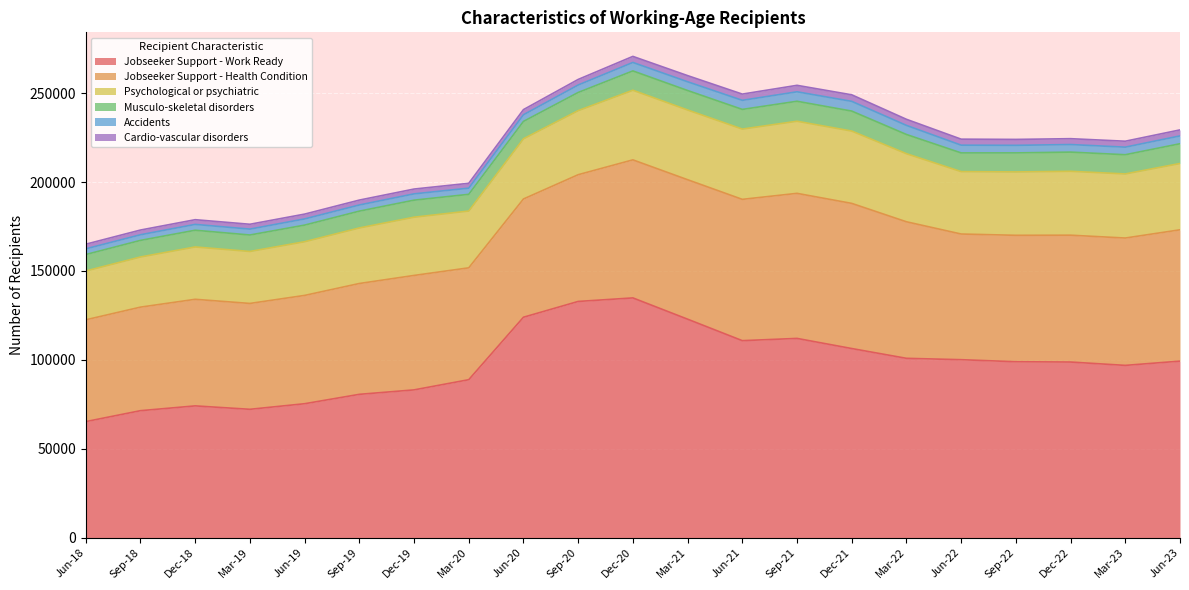

True or false: Psychological or psychiatric has more than 1 interior local peaks.

True